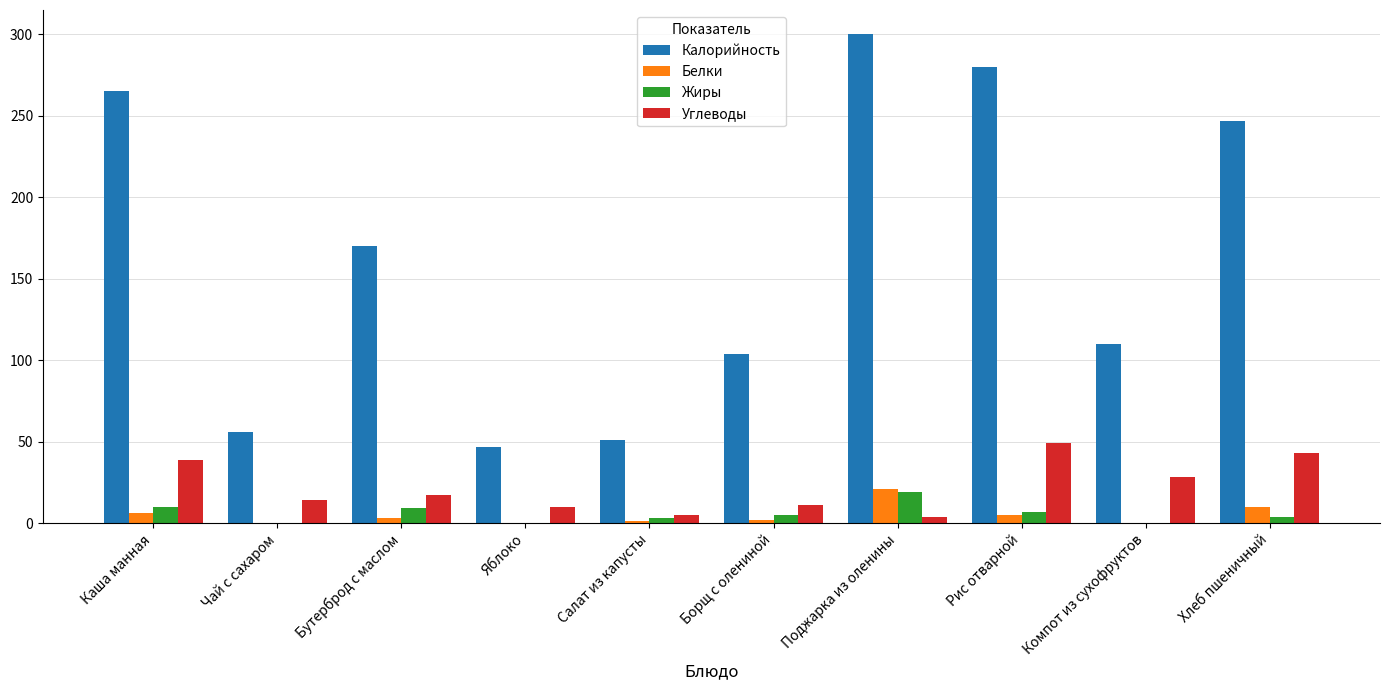

True or false: Углеводы has a value of 82 at Рис отварной.

False